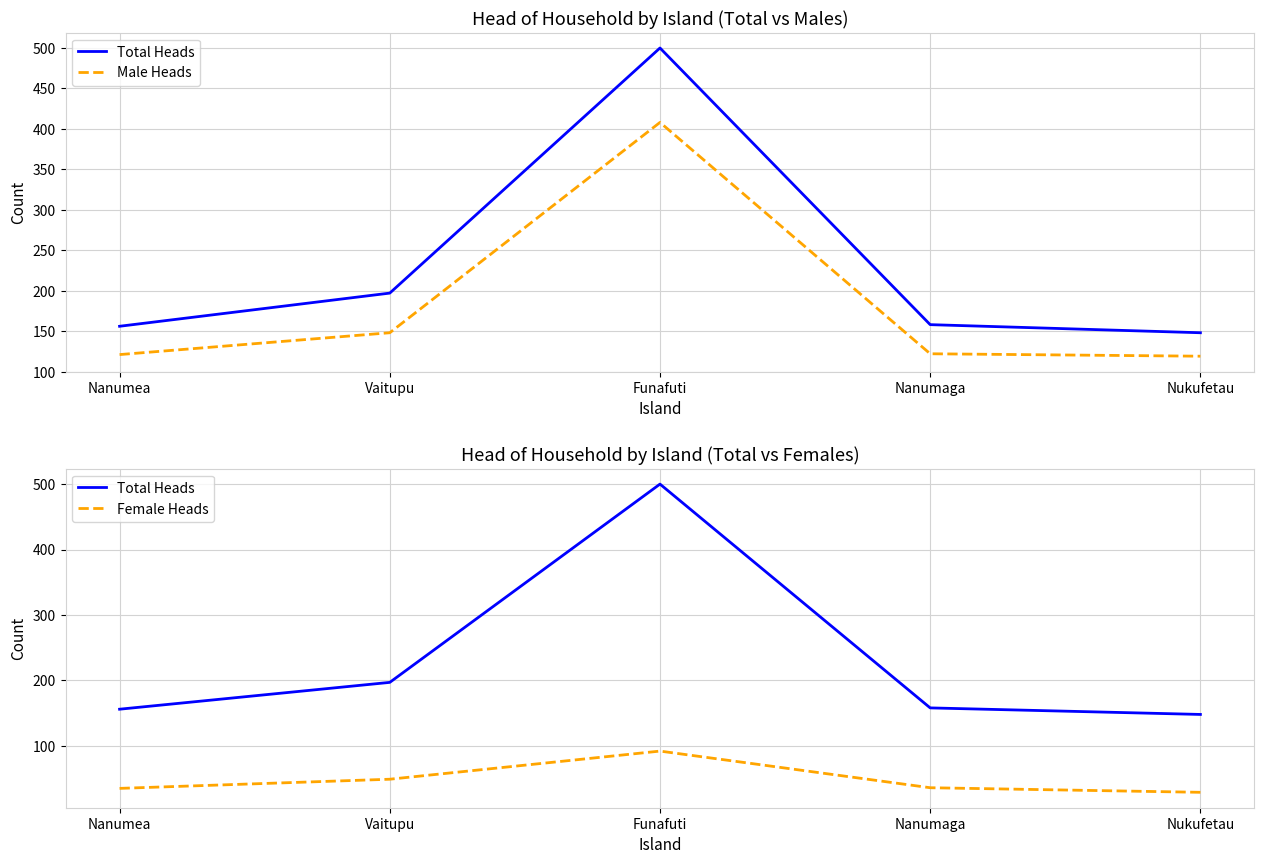

What are all the series names shown in the legend?

Total Heads, Male Heads, Female Heads